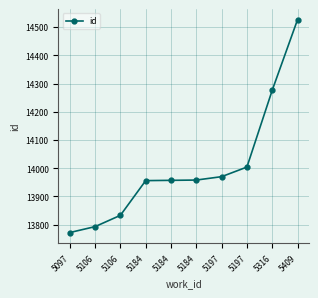

What is the sum of the values at 5184 and 5409?

28484